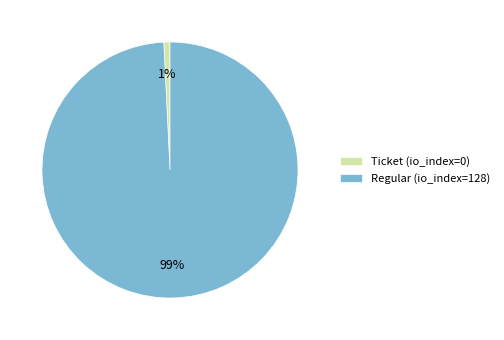

Rank the categories by value from highest to lowest.

Regular (io_index=128), Ticket (io_index=0)